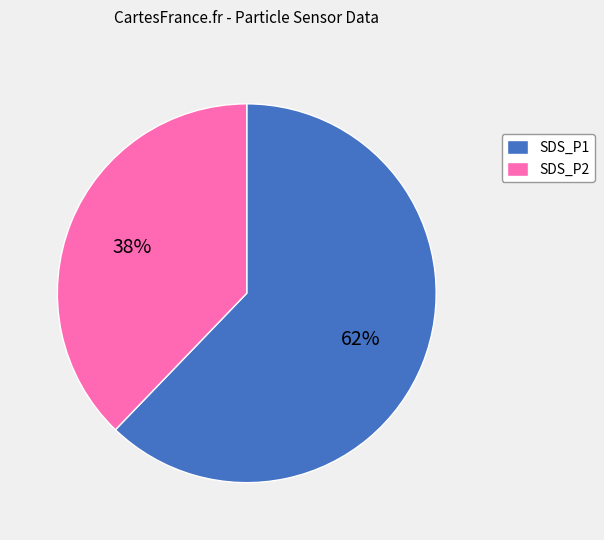

Combined, do SDS_P1 and SDS_P2 account for over 50%?

Yes